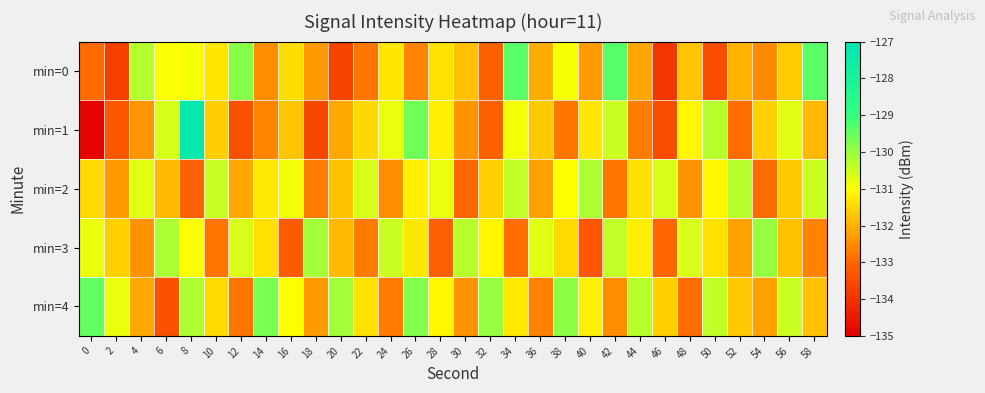

Count the number of data series in this chart.

5